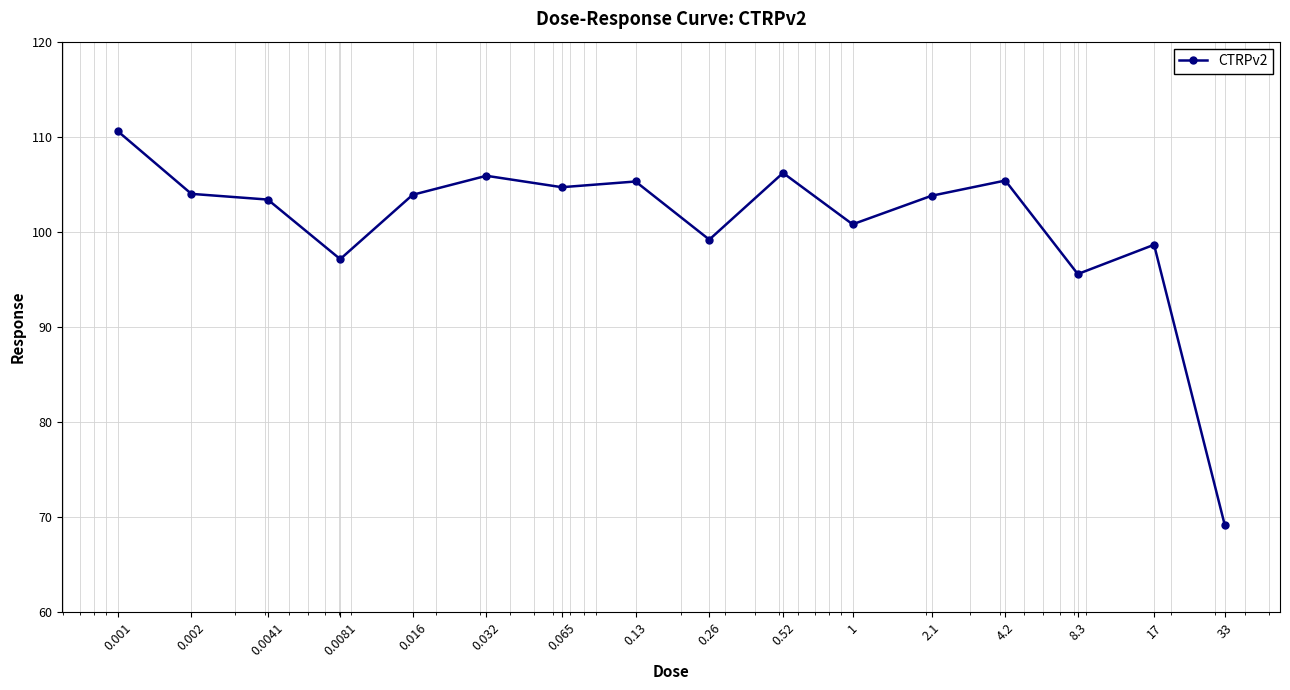

What is the sum of all values?

1613.8